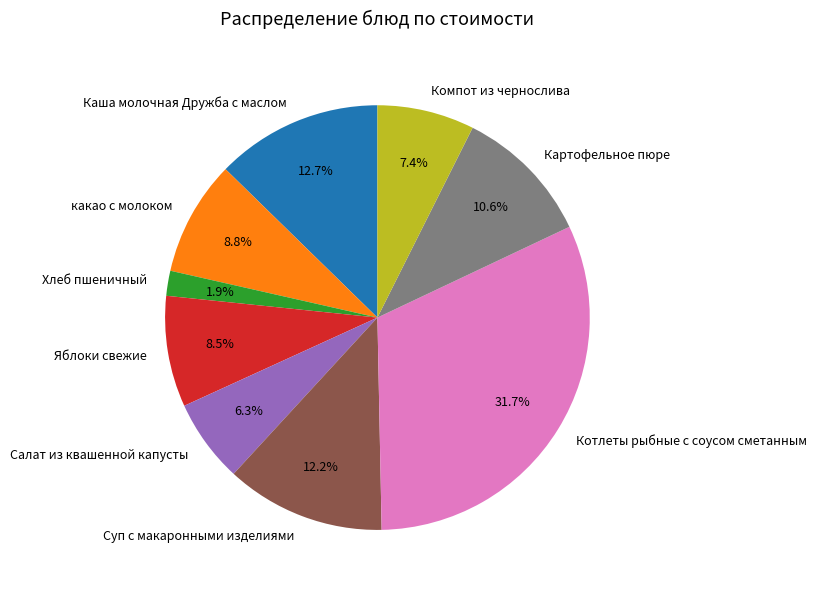

Do Хлеб пшеничный and Каша молочная Дружба с маслом together represent more than half of the pie?

No